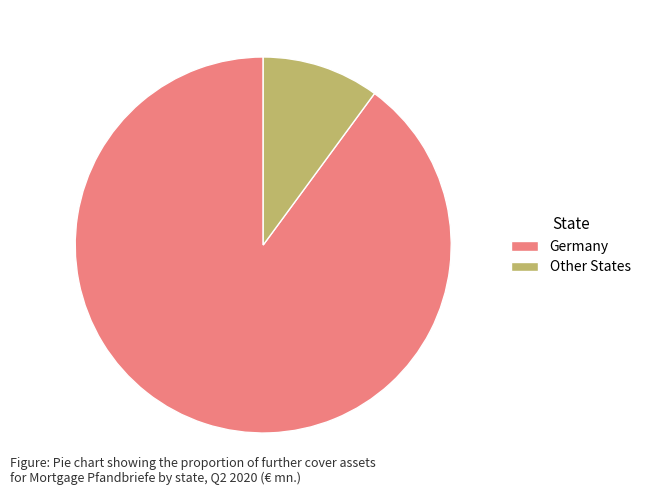

Is it true that Germany is 79% of the pie?

False